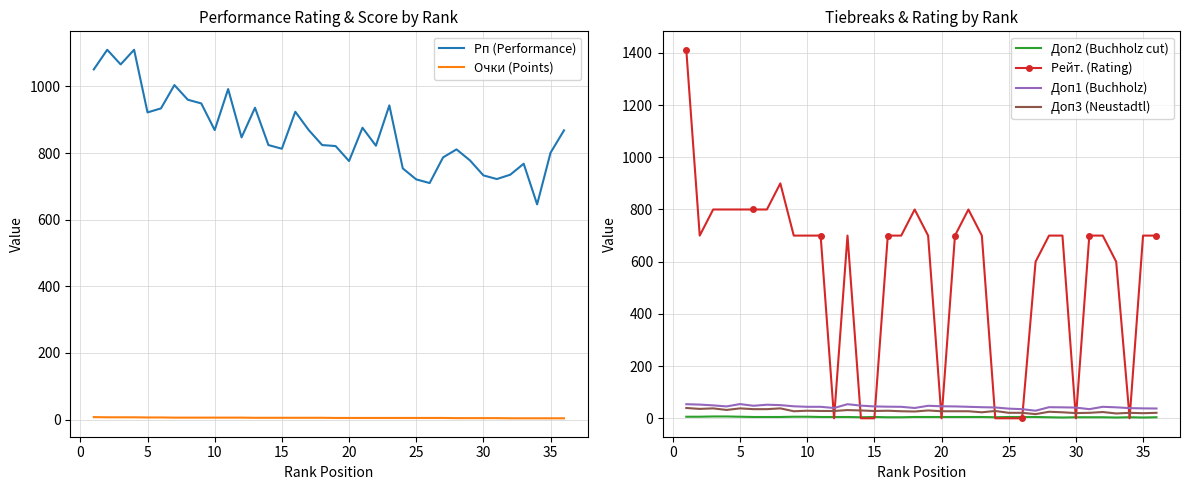

What is the maximum value for Рп (Performance)?

1110.0